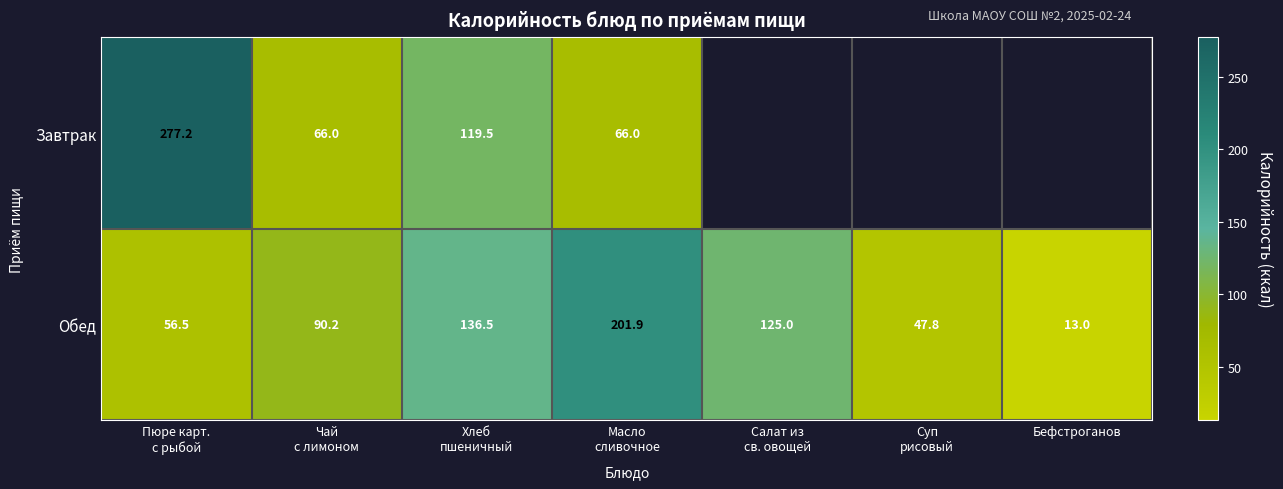

What is the average value of the Обед series?

95.8